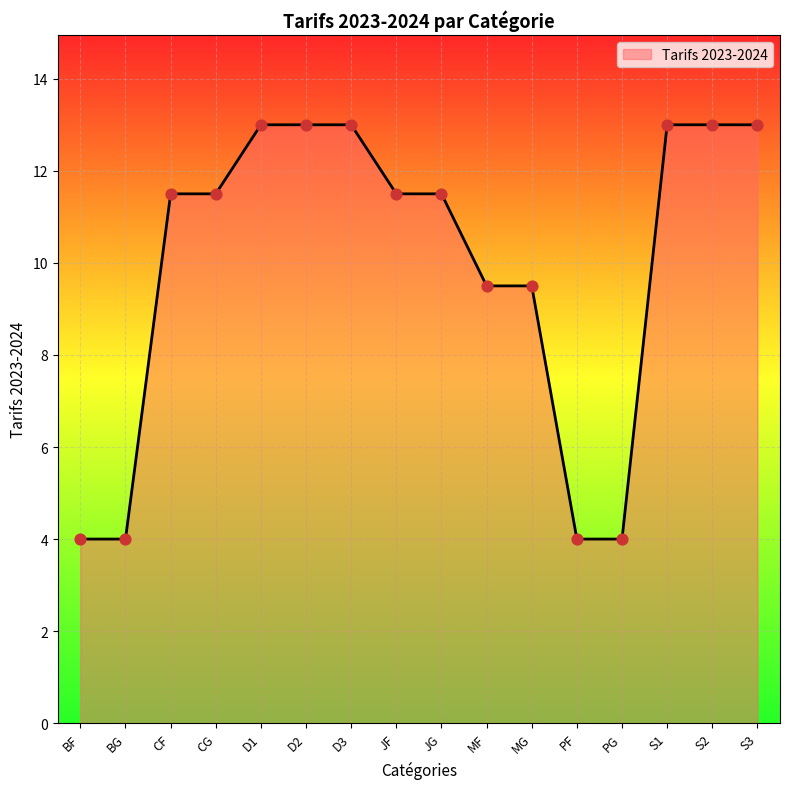

What is the change in value from CG to MG?

-2.0